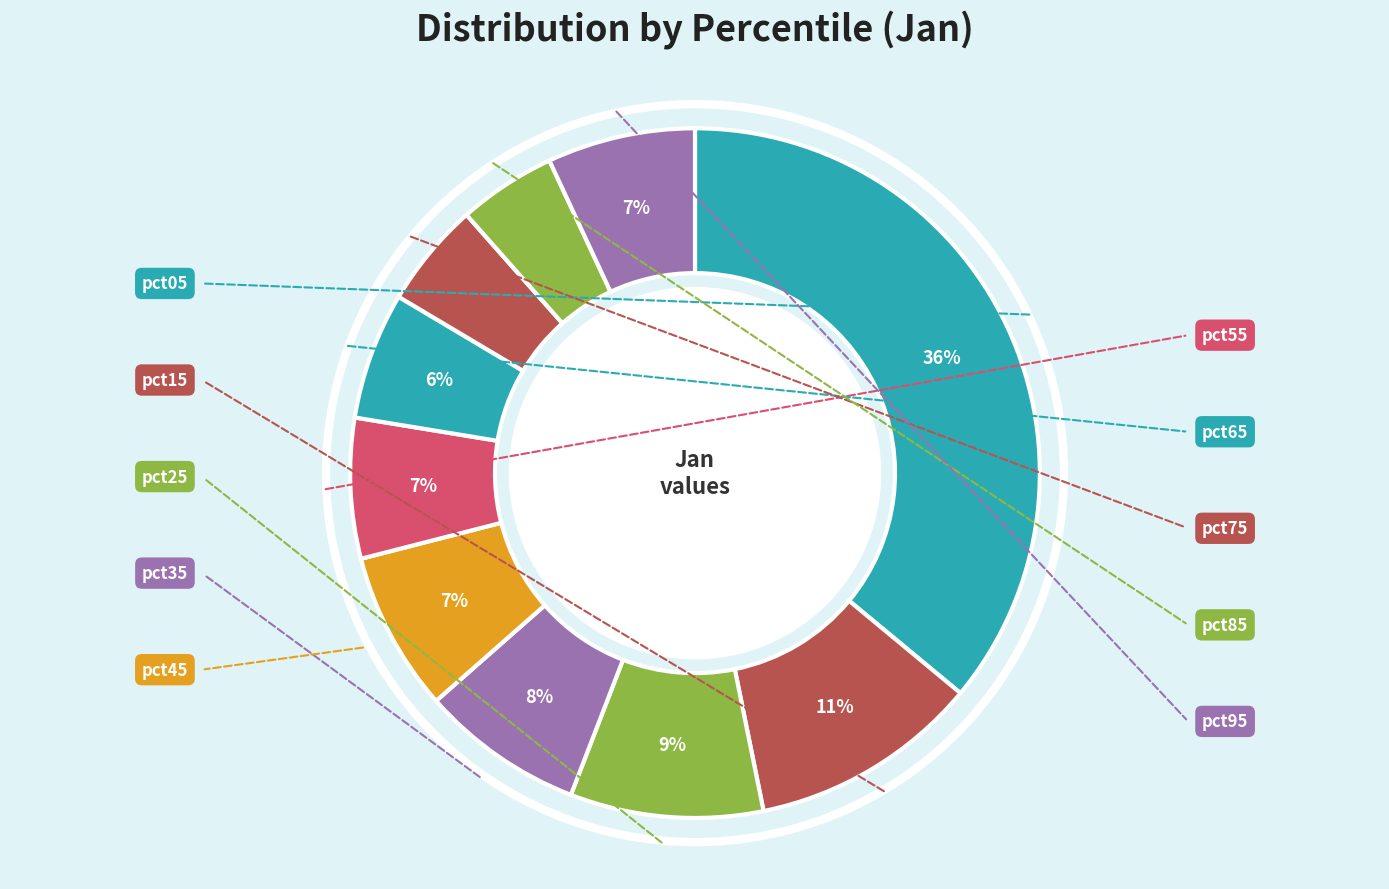

To the nearest percent, what portion does pct45 represent?

7%